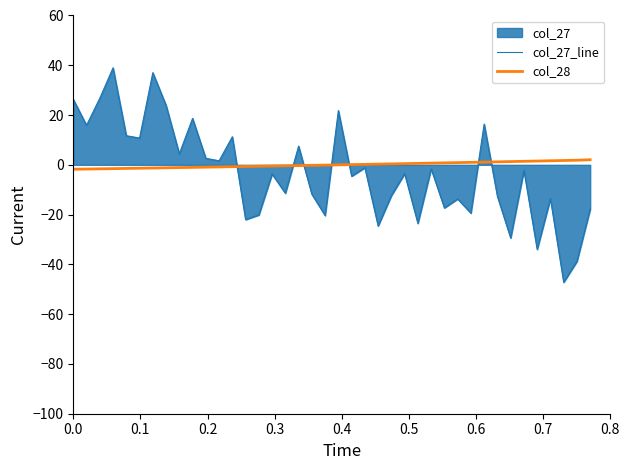

Which series has the largest range (max minus min)?

col_27_line